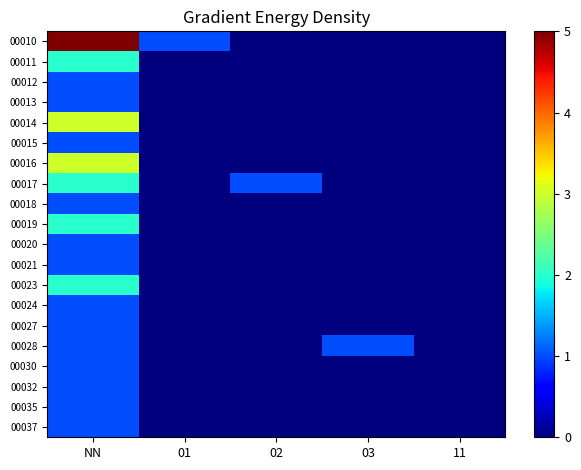

What is the total value across all series at NN?

32